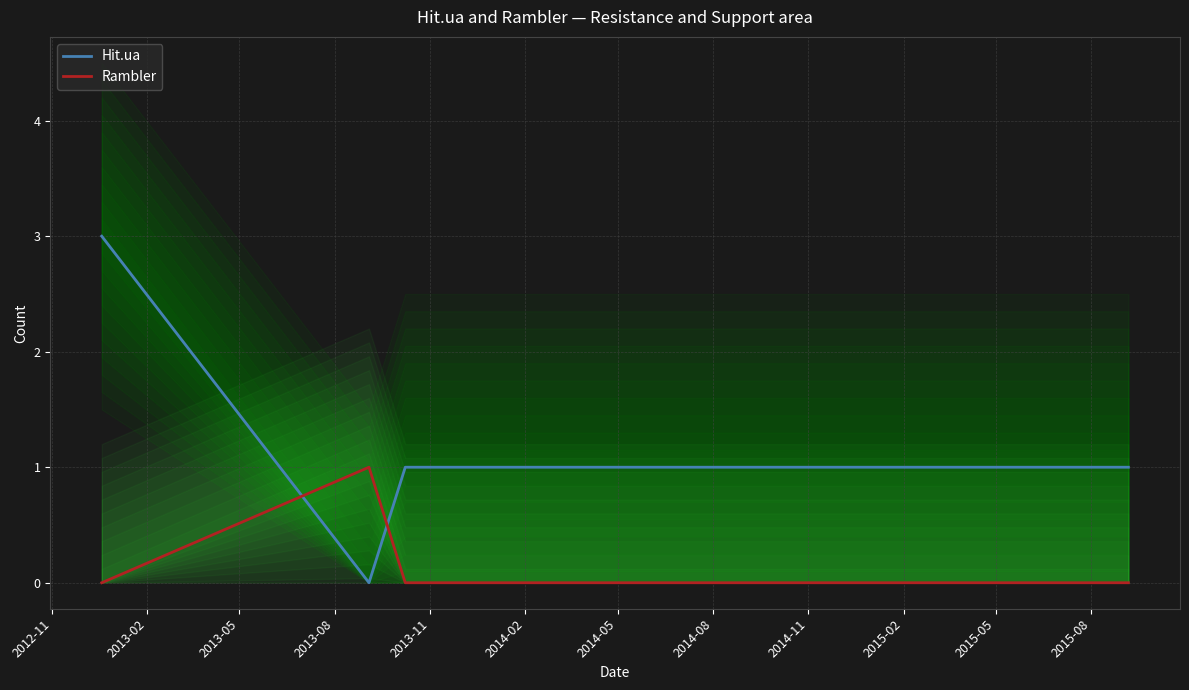

What is the sum of all Hit.ua values?

9